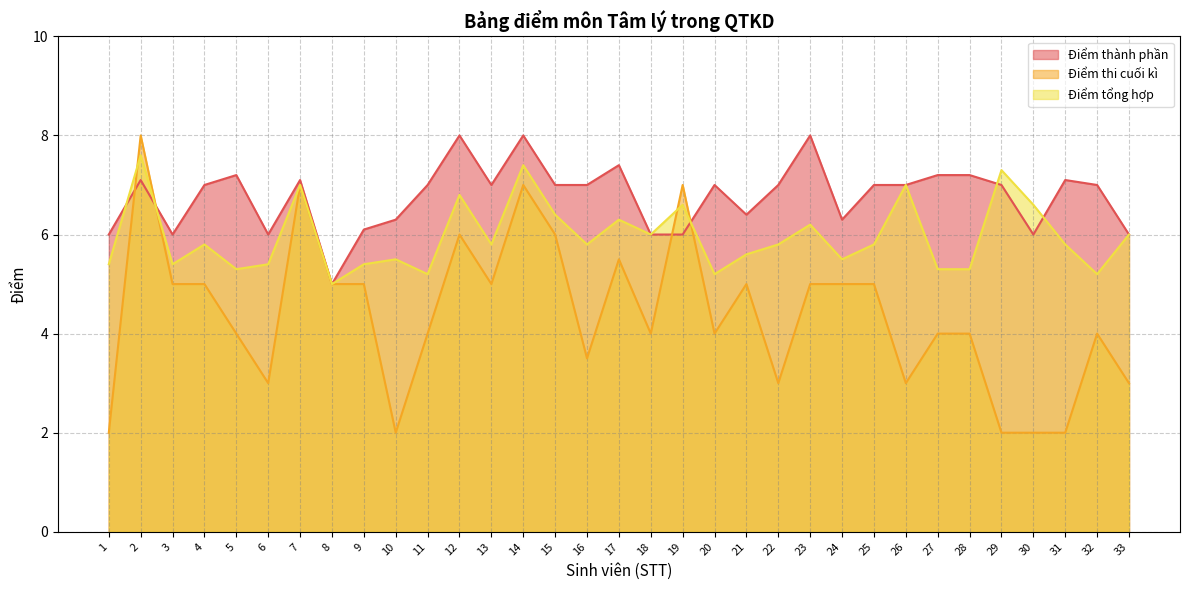

Reading left to right, transcribe all the data shown in this chart.

Điểm thành phần: 1=6.0	2=7.1	3=6.0	4=7.0	5=7.2	6=6.0	7=7.1	8=5.0	9=6.1	10=6.3	11=7.0	12=8.0	13=7.0	14=8.0	15=7.0	16=7.0	17=7.4	18=6.0	19=6.0	20=7.0	21=6.4	22=7.0	23=8.0	24=6.3	25=7.0	26=7.0	27=7.2	28=7.2	29=7.0	30=6.0	31=7.1	32=7.0	33=6.0
Điểm thi cuối kì: 1=2.0	2=8.0	3=5.0	4=5.0	5=4.0	6=3.0	7=7.0	8=5.0	9=5.0	10=2.0	11=4.0	12=6.0	13=5.0	14=7.0	15=6.0	16=3.5	17=5.5	18=4.0	19=7.0	20=4.0	21=5.0	22=3.0	23=5.0	24=5.0	25=5.0	26=3.0	27=4.0	28=4.0	29=2.0	30=2.0	31=2.0	32=4.0	33=3.0
Điểm tổng hợp: 1=5.4	2=7.6	3=5.4	4=5.8	5=5.3	6=5.4	7=7.0	8=5.0	9=5.4	10=5.5	11=5.2	12=6.8	13=5.8	14=7.4	15=6.4	16=5.8	17=6.3	18=6.0	19=6.6	20=5.2	21=5.6	22=5.8	23=6.2	24=5.5	25=5.8	26=7.0	27=5.3	28=5.3	29=7.3	30=6.6	31=5.8	32=5.2	33=6.0